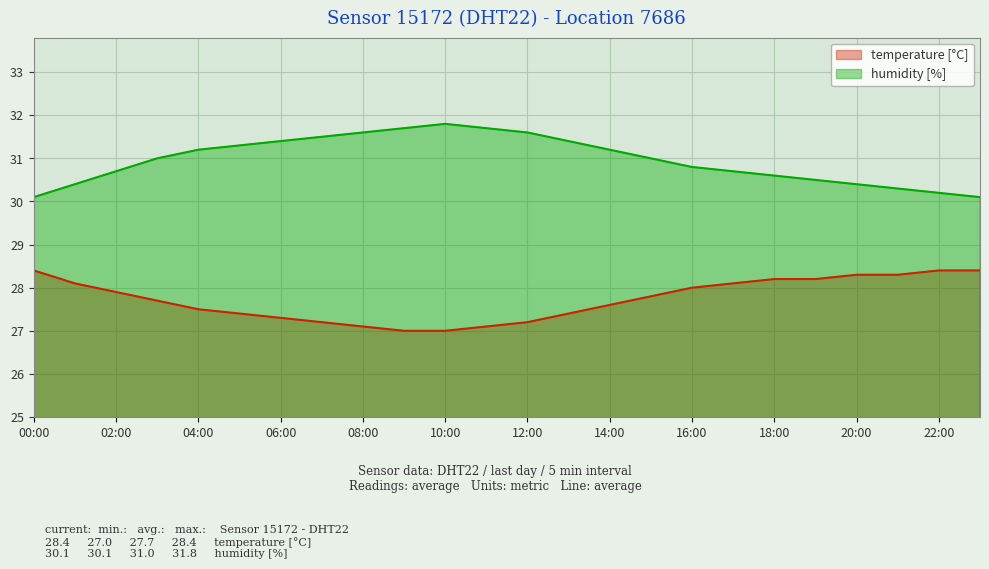

How many data points does each series have?

24